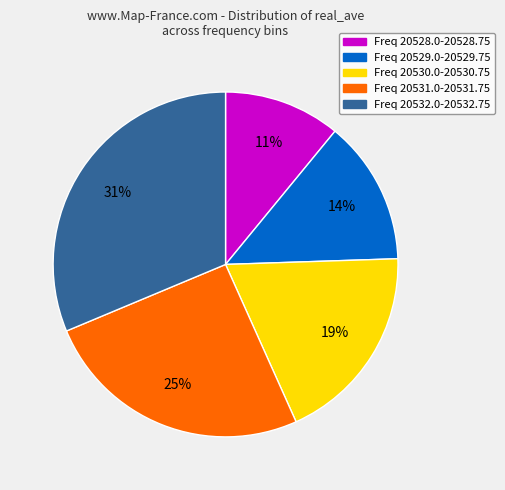

Is it true that Freq 20528.0-20528.75 is 11% of the pie?

True